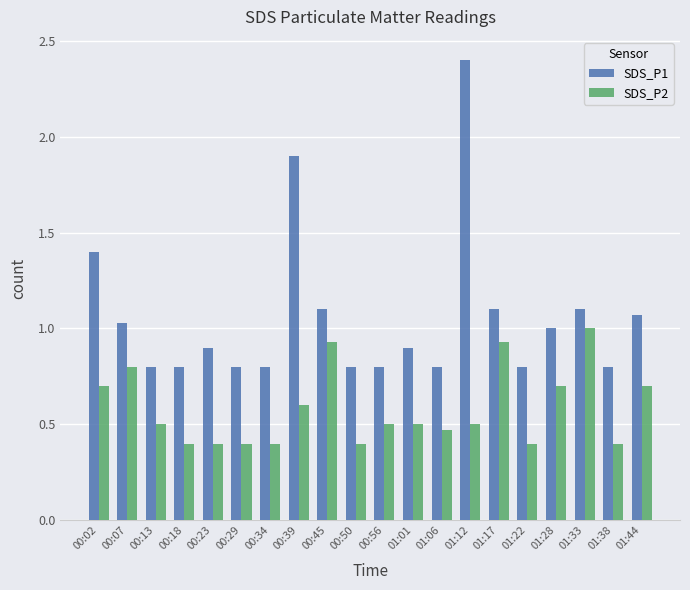

At which label is SDS_P1 closest to 1?

01:28